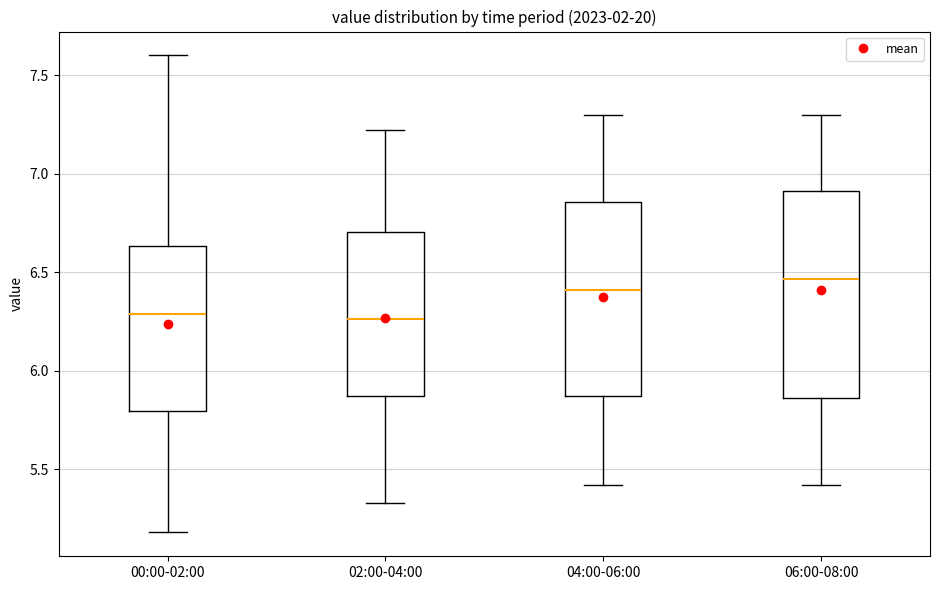

Reading left to right, read every box against the y-axis: the position of its median line, the range the box covers, and the ends of its whiskers. The values are not printed on the chart, so give them approximately, as read against the axis.

00:00-02:00: median 6.30, box 5.80 to 6.65, whiskers 5.20 to 7.60
02:00-04:00: median 6.25, box 5.85 to 6.70, whiskers 5.35 to 7.20
04:00-06:00: median 6.40, box 5.85 to 6.85, whiskers 5.40 to 7.30
06:00-08:00: median 6.45, box 5.85 to 6.90, whiskers 5.40 to 7.30